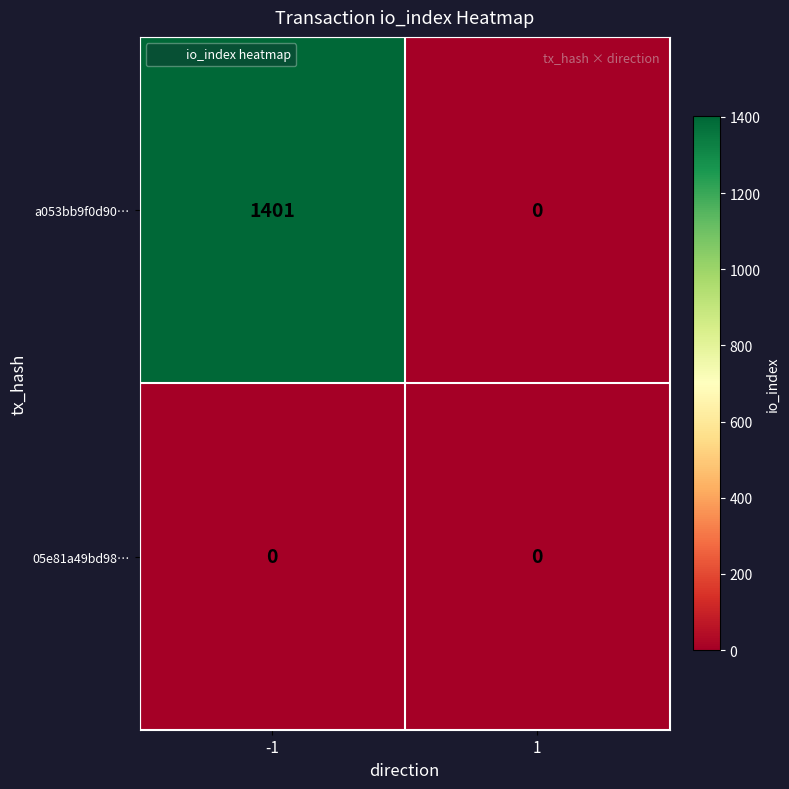

Which series has the largest total across all categories?

a053bb9f0d90…